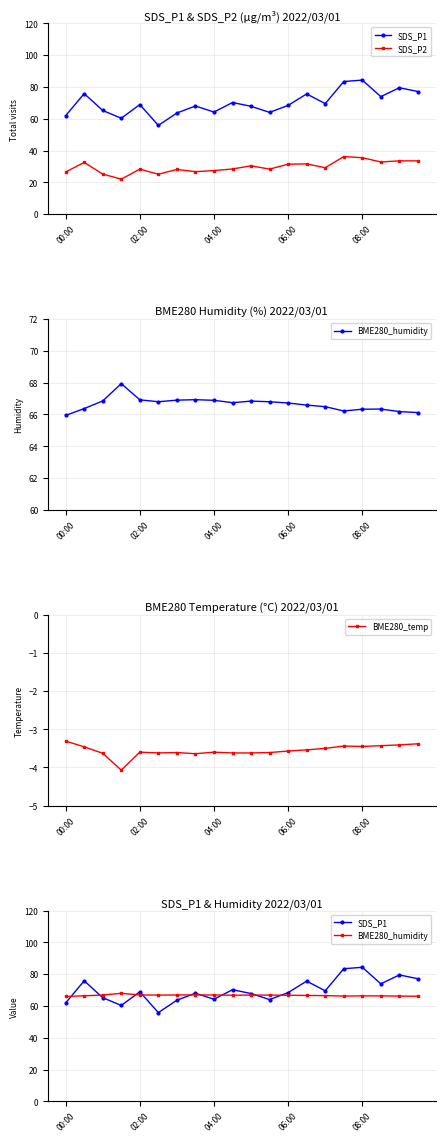

The value of BME280_temp at 04:00 is -6.0. True or false?

False